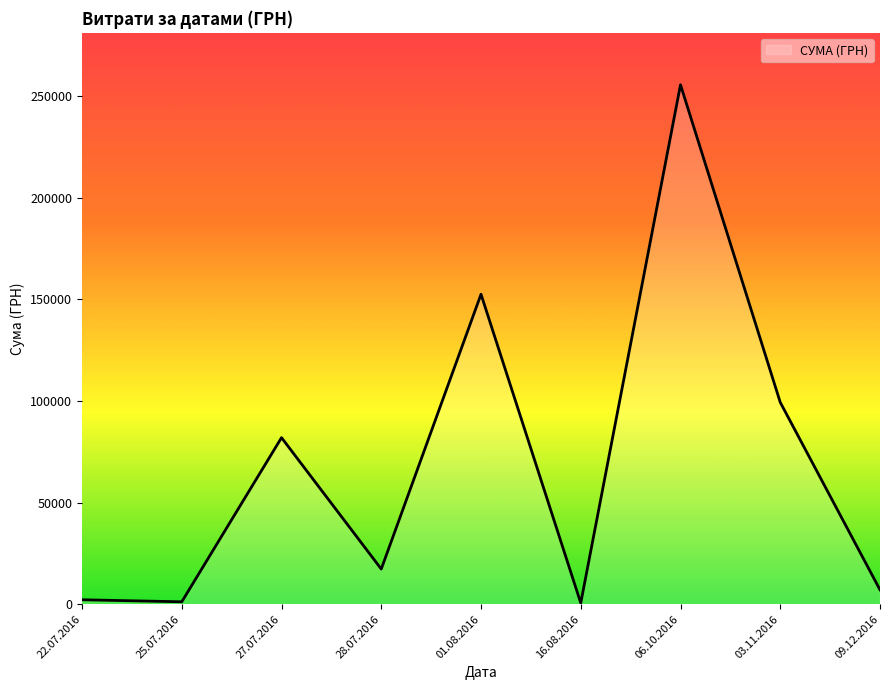

What is the difference between the maximum and minimum values?

254950.2